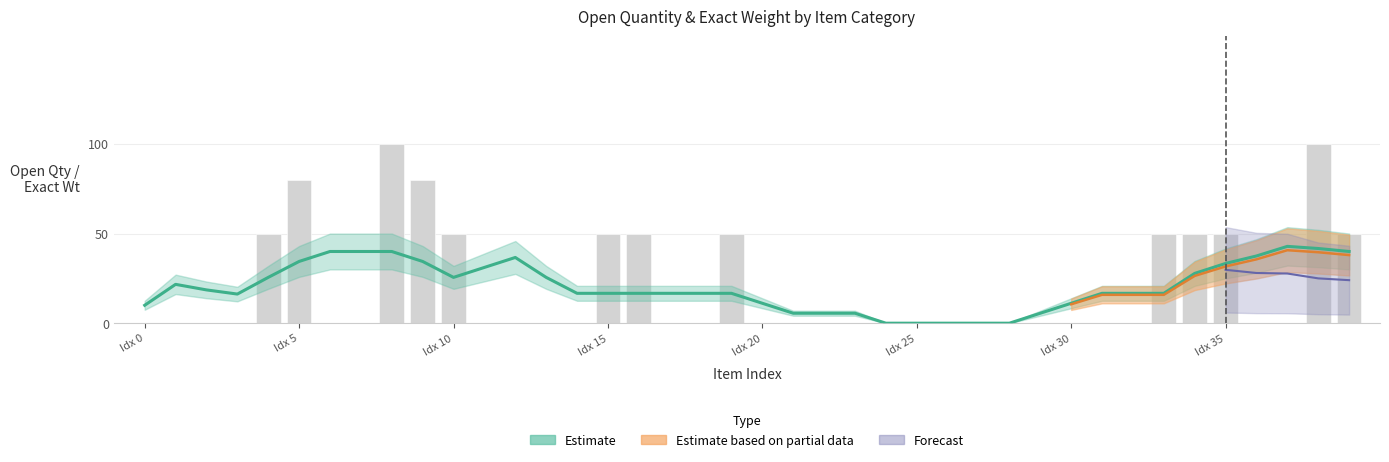

What is the sum of all values?

810